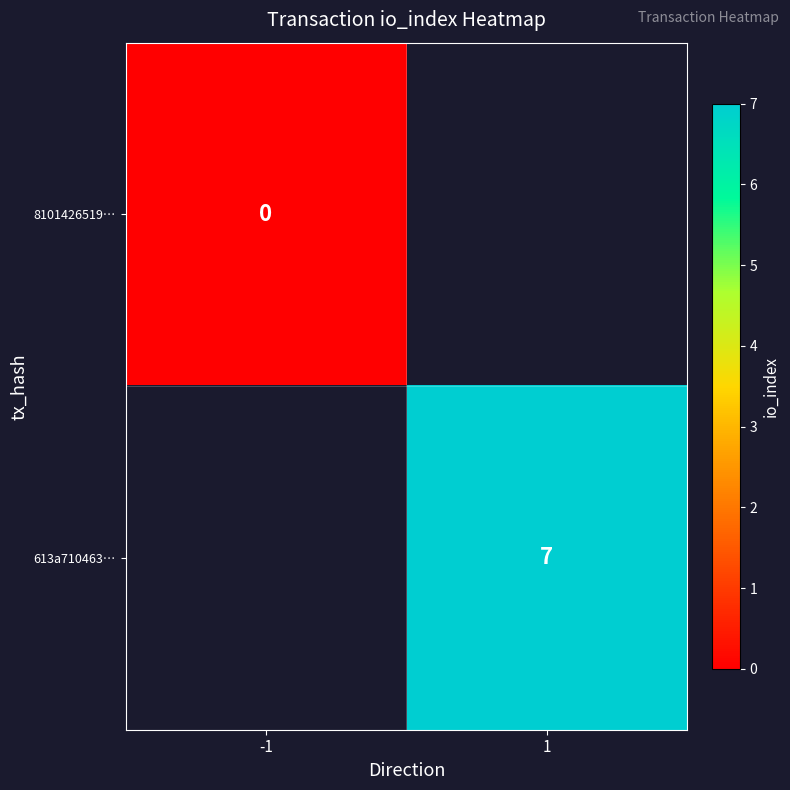

At which category does the chart reach its peak across all series?

1